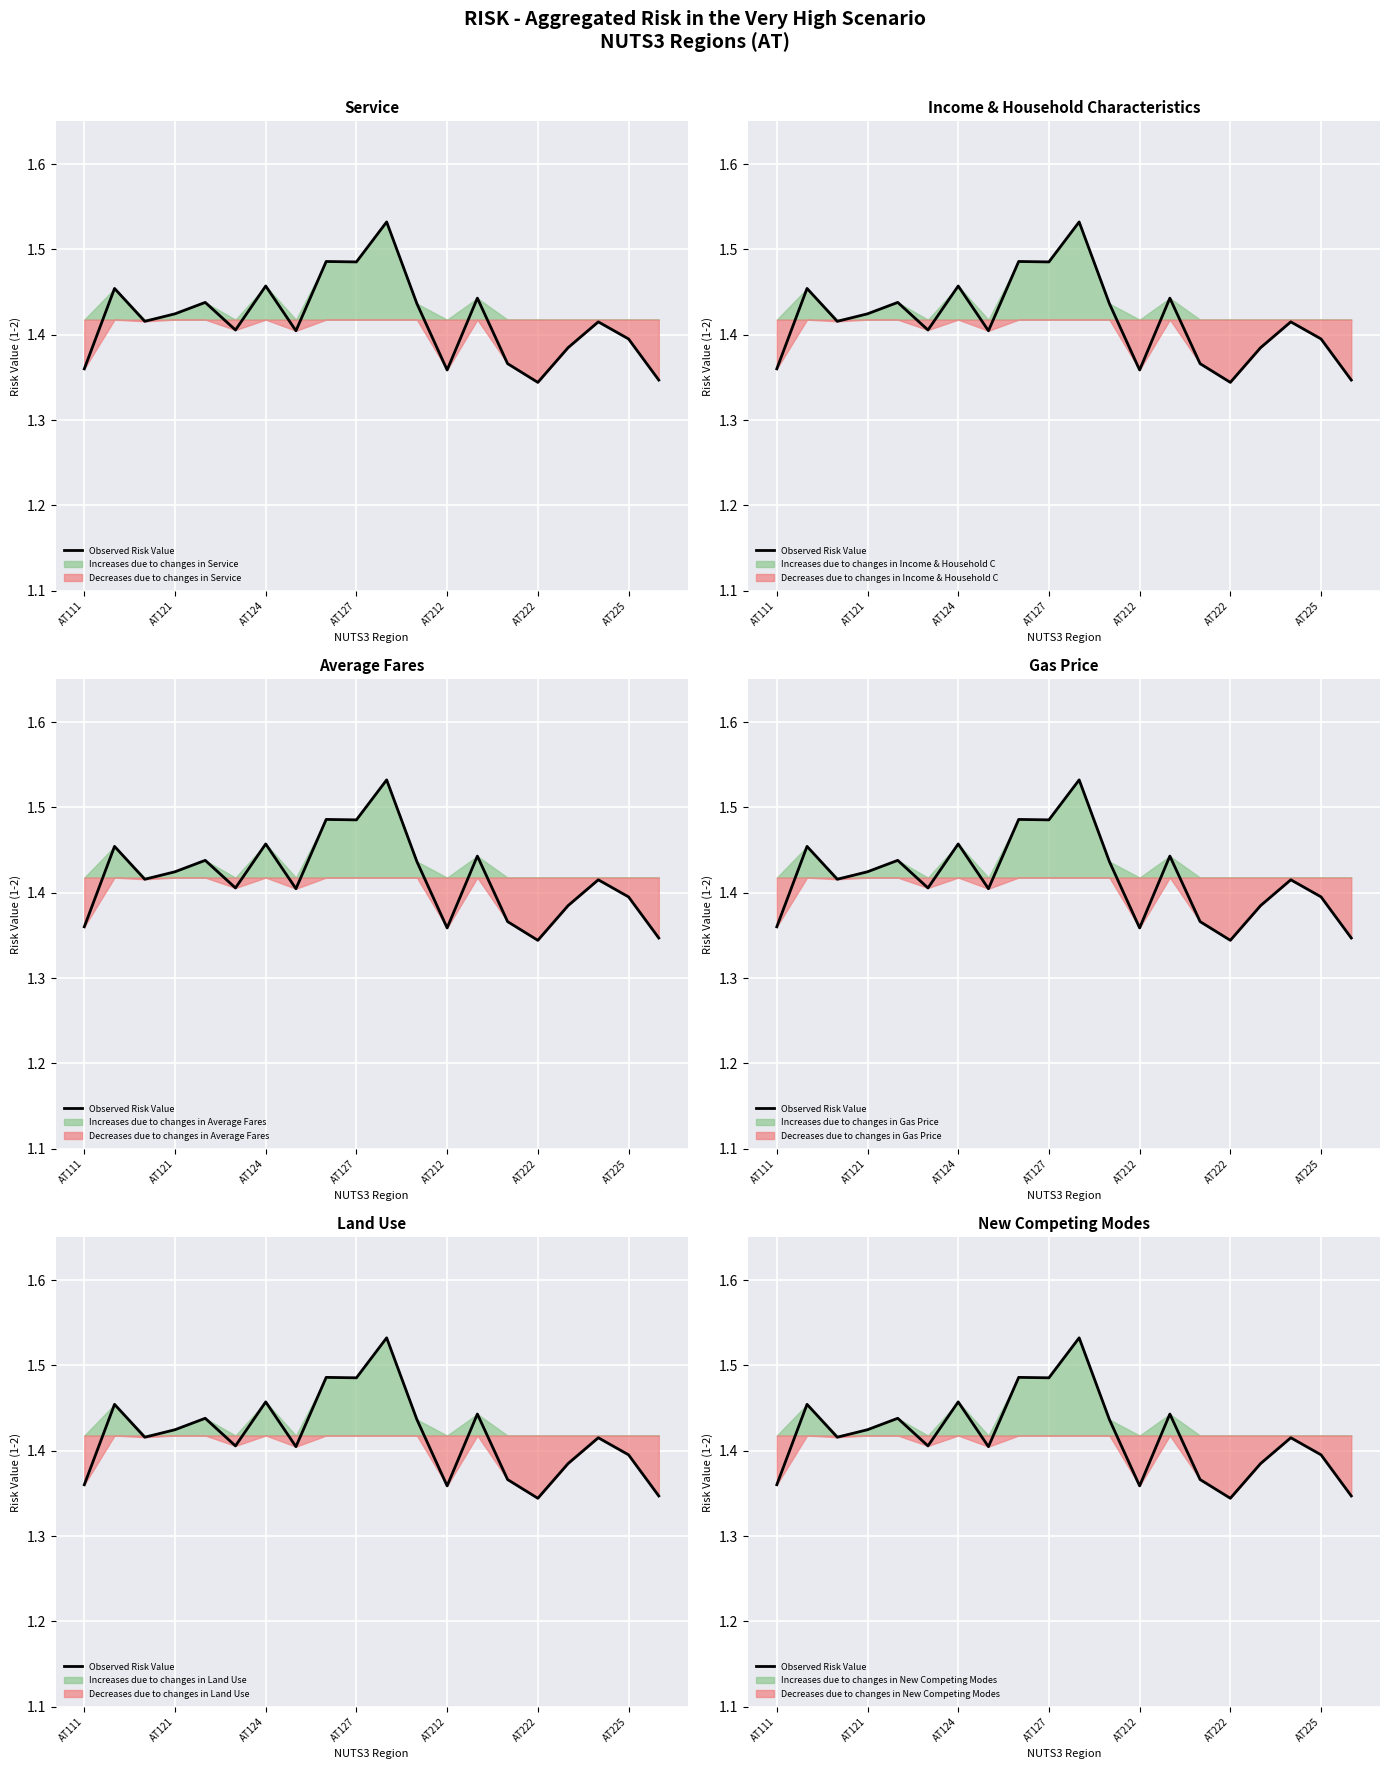

Count the number of categories in the chart.

20